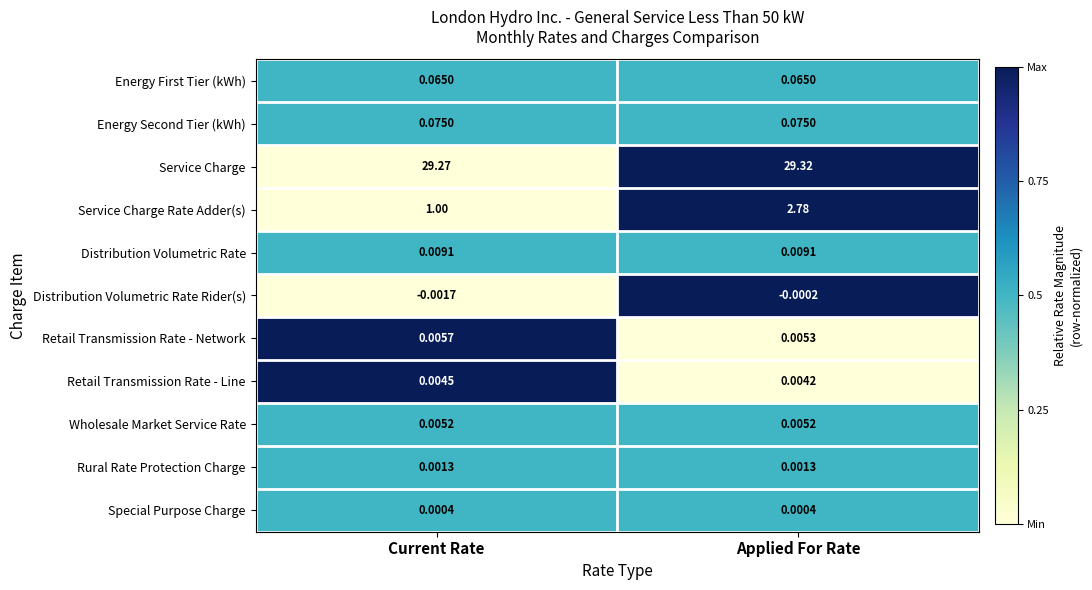

Which category has the highest value across all series?

Applied For Rate